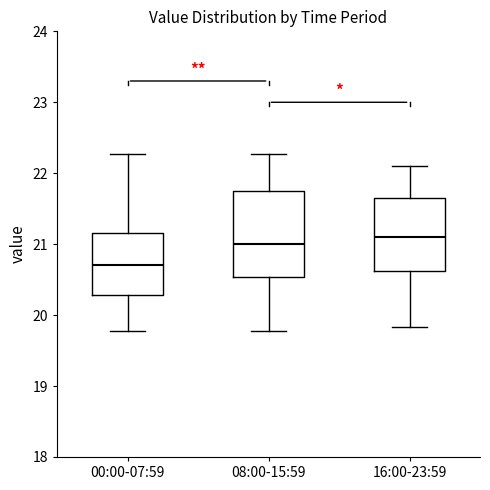

Which box's median line is the highest?

16:00-23:59